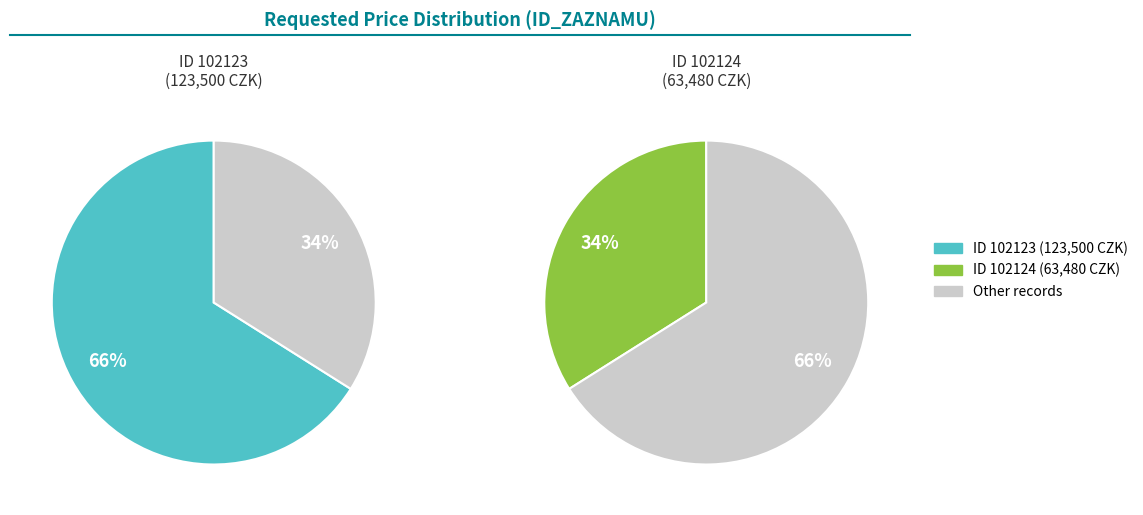

To the nearest percent, what is the combined percentage of 102123 and 102124?

100%